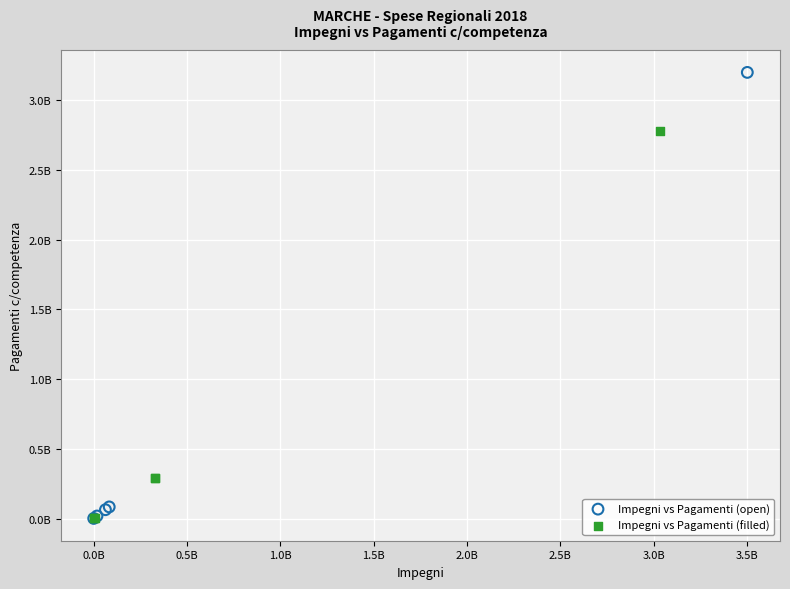

Which series has the widest spread of Y values?

Impegni vs Pagamenti (open)